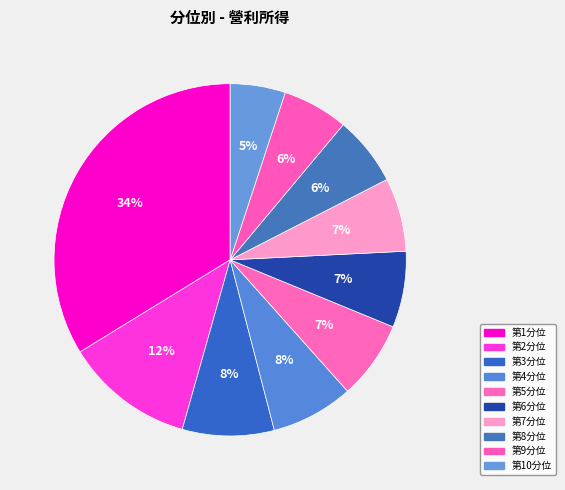

How many slices are in this pie chart?

10